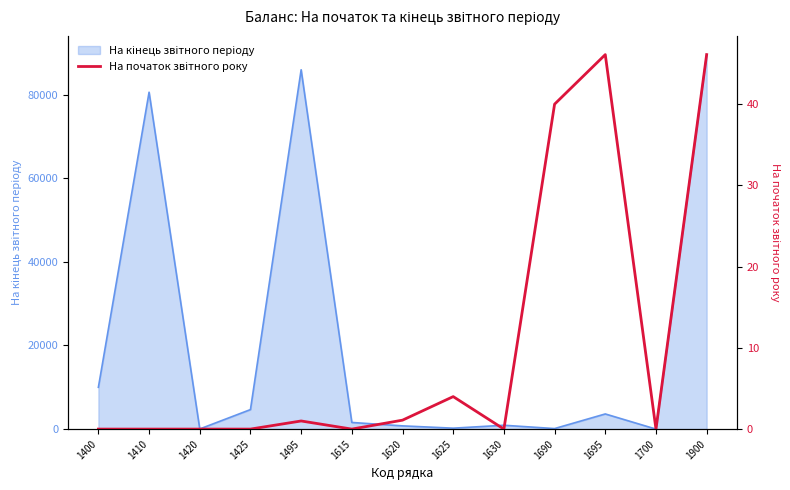

What is the sum of all values?

138.3